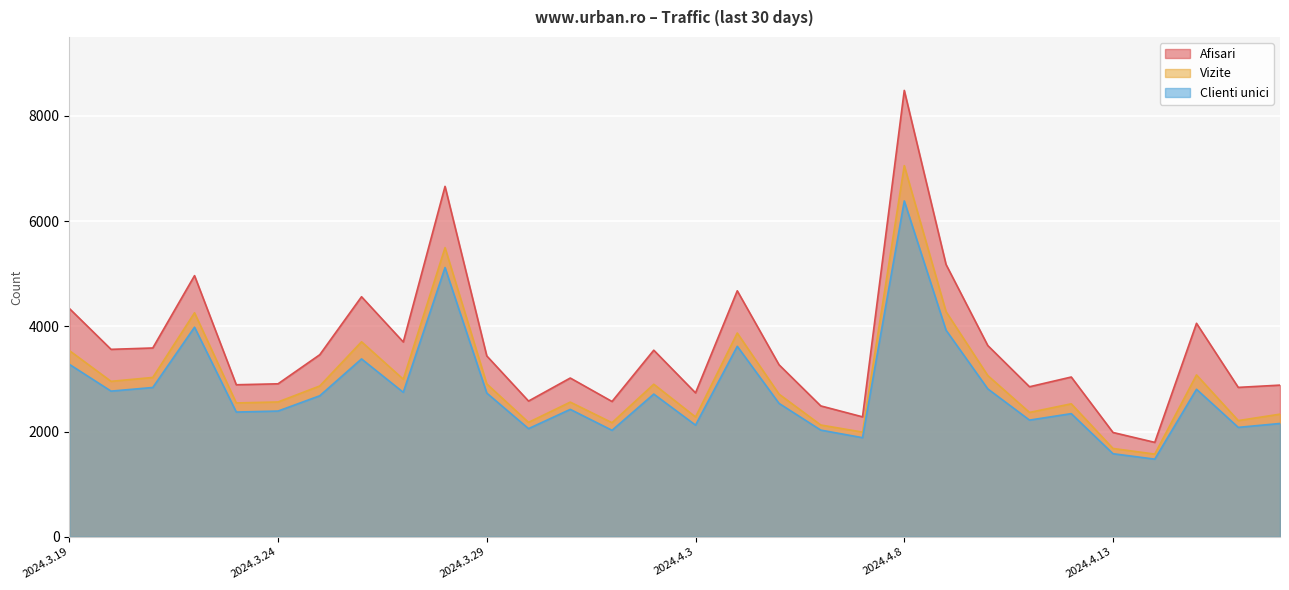

True or false: Vizite and Afisari intersect in this chart.

False